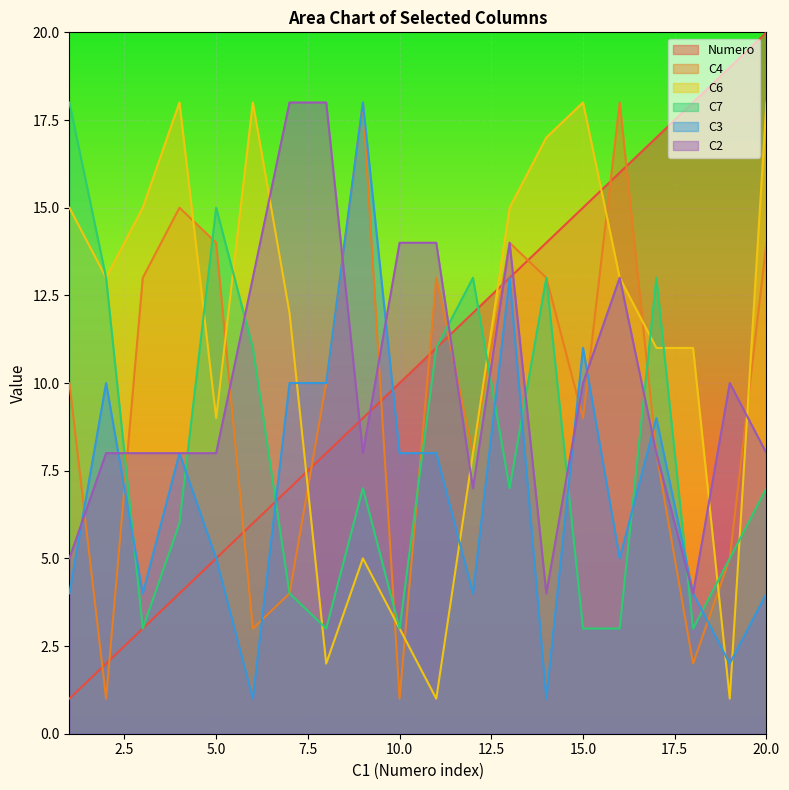

The value of C7 at 6 is 11. True or false?

True